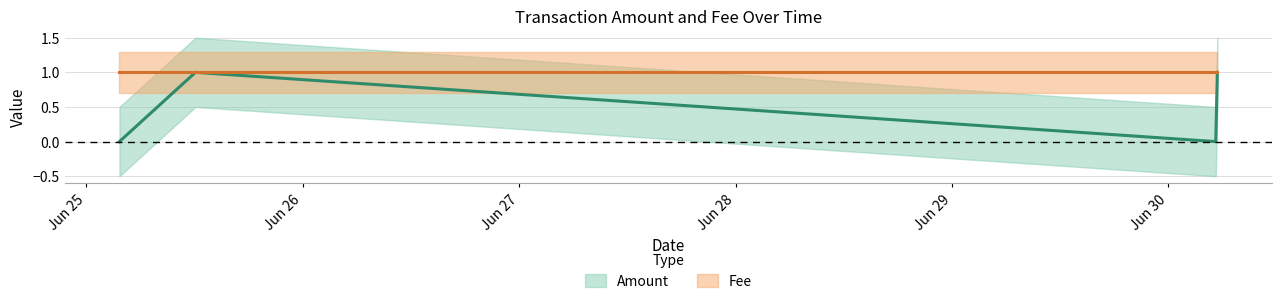

What position from the right is 2017-06-25 03:41:46?

4